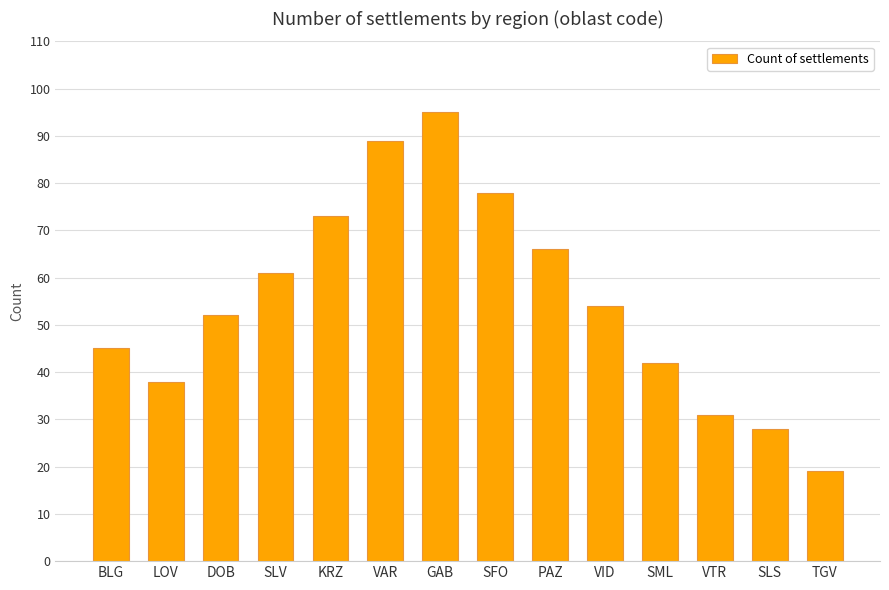

How many series are shown in this chart?

1